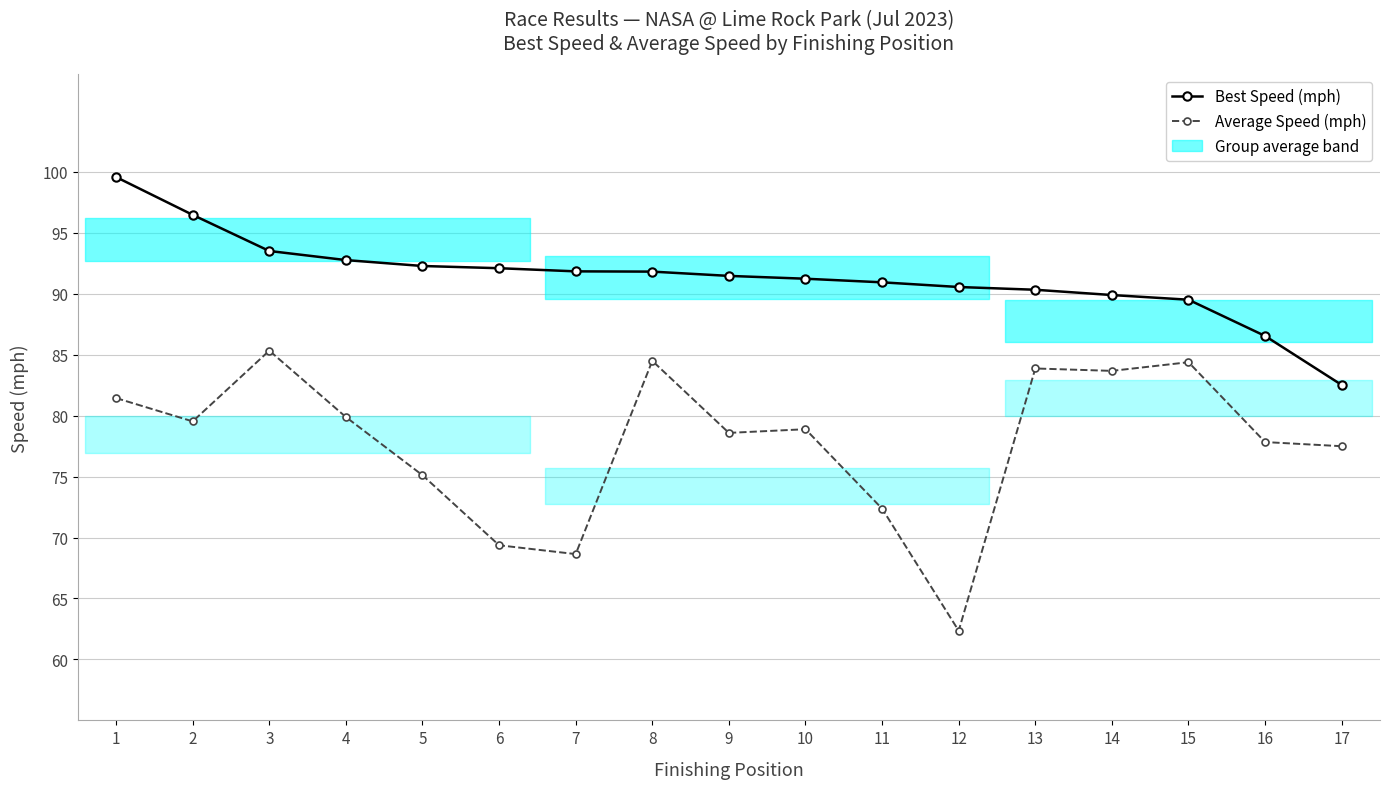

What is the difference between the second highest and minimum values in the Average Speed (mph) series?

22.1